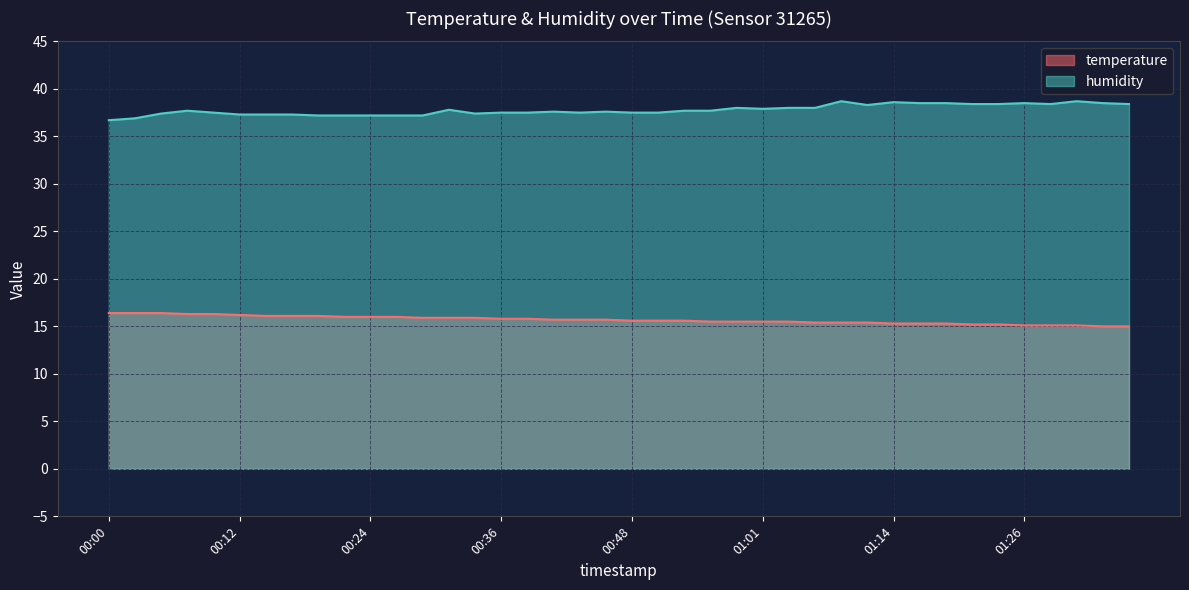

Is it true that temperature equals 8.0 at 00:36?

False